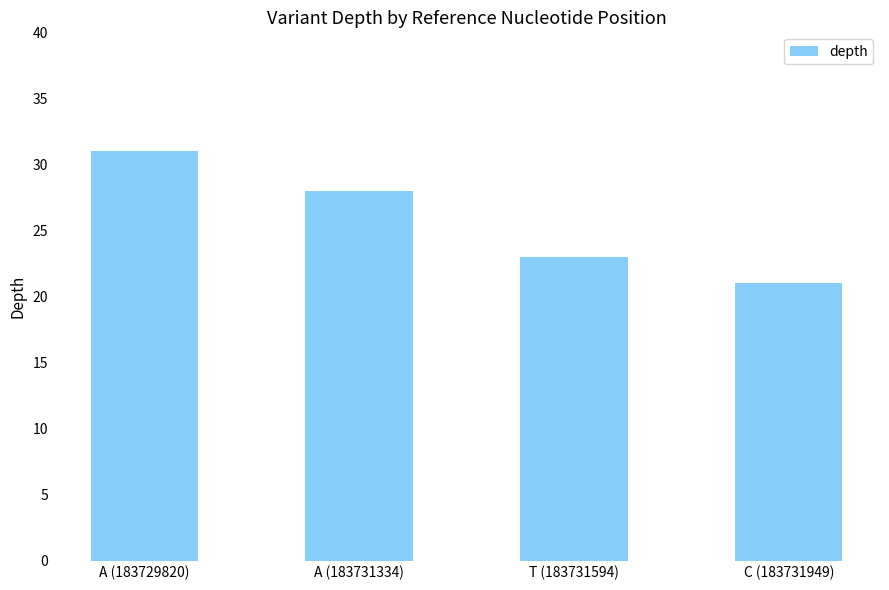

How many values are below 28?

2